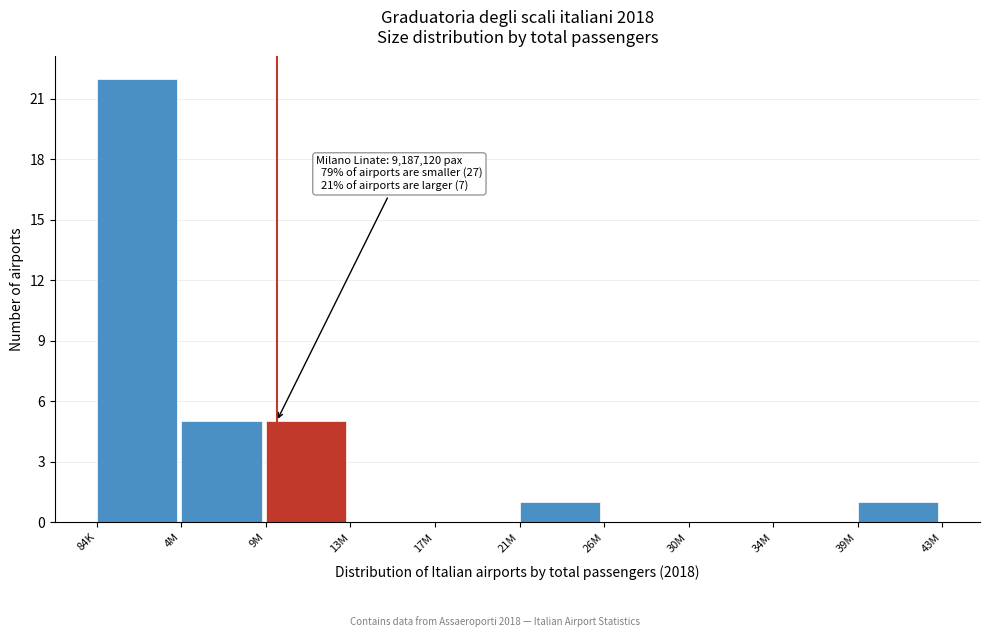

Reading left to right, extract all data points from this chart.

84K=22	4M=5	9M=5	13M=0	17M=0	21M=1	26M=0	30M=0	34M=0	39M=1